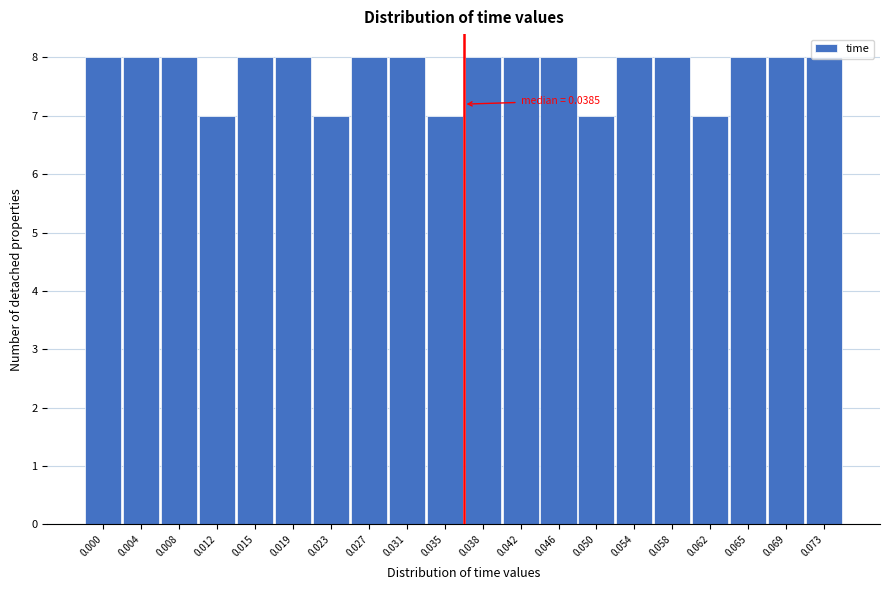

What is the ratio of the value at 0.027 to the value at 0.023?

1.1